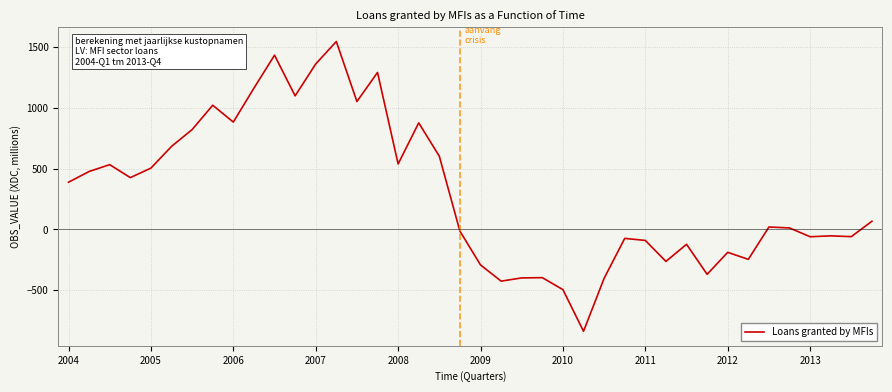

What is the maximum value shown in the chart?

1545.2